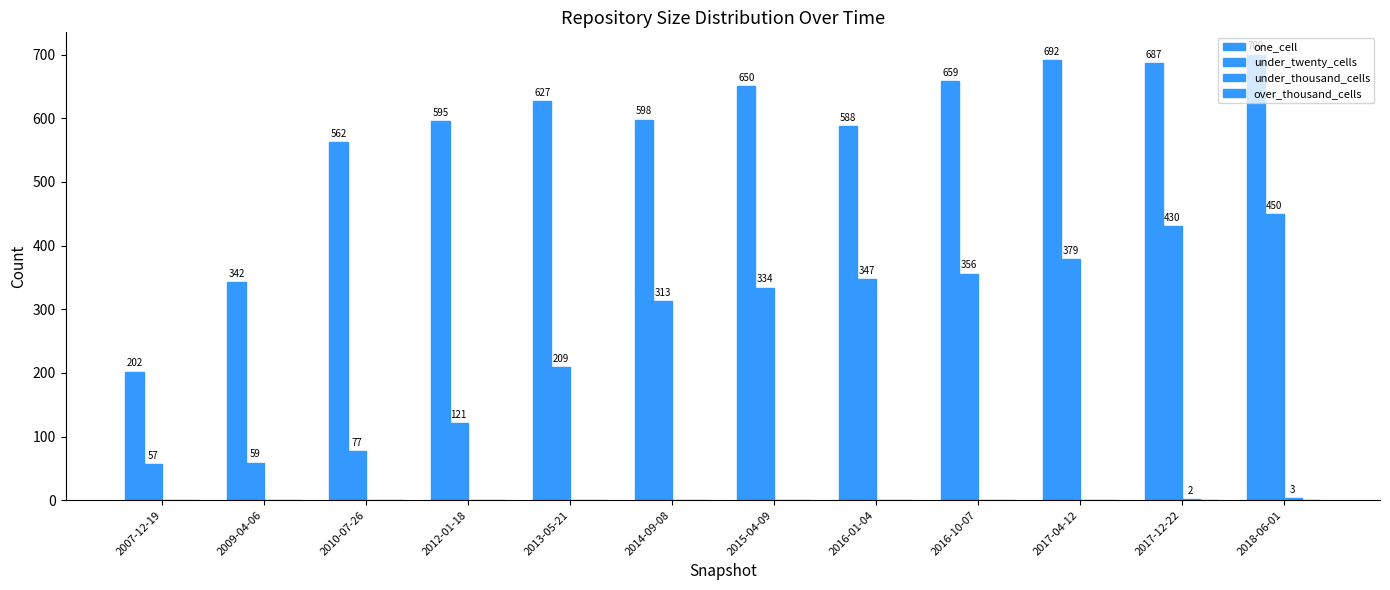

What is the total value across all series at 2013-05-21?

836